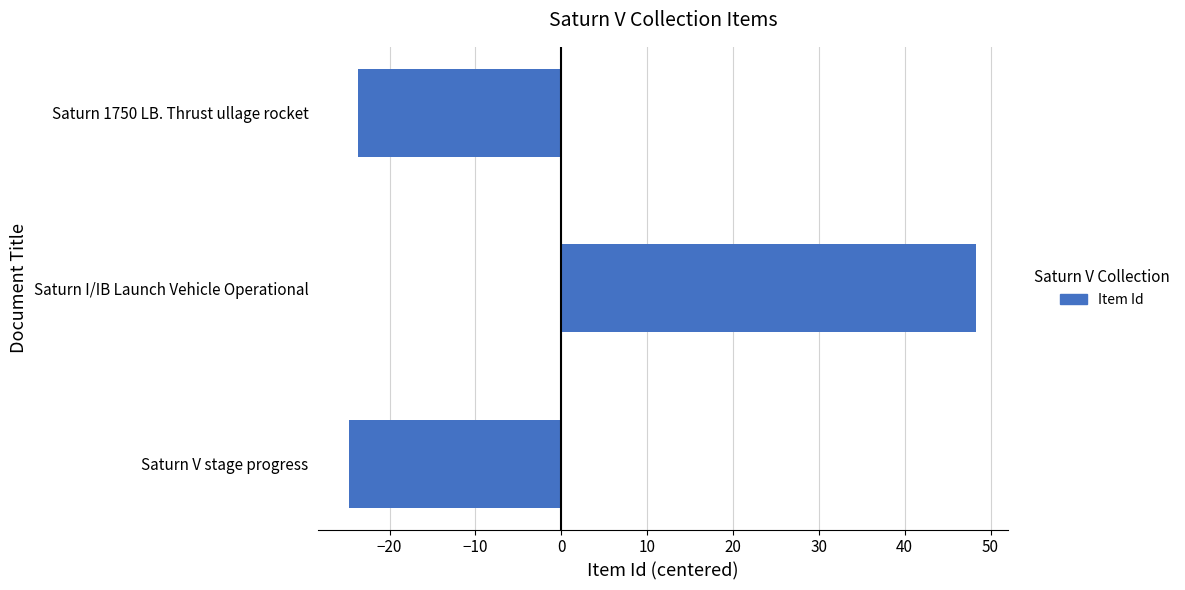

Reading top to bottom, what are all the values shown in this chart?

-23.7	48.3	-24.7